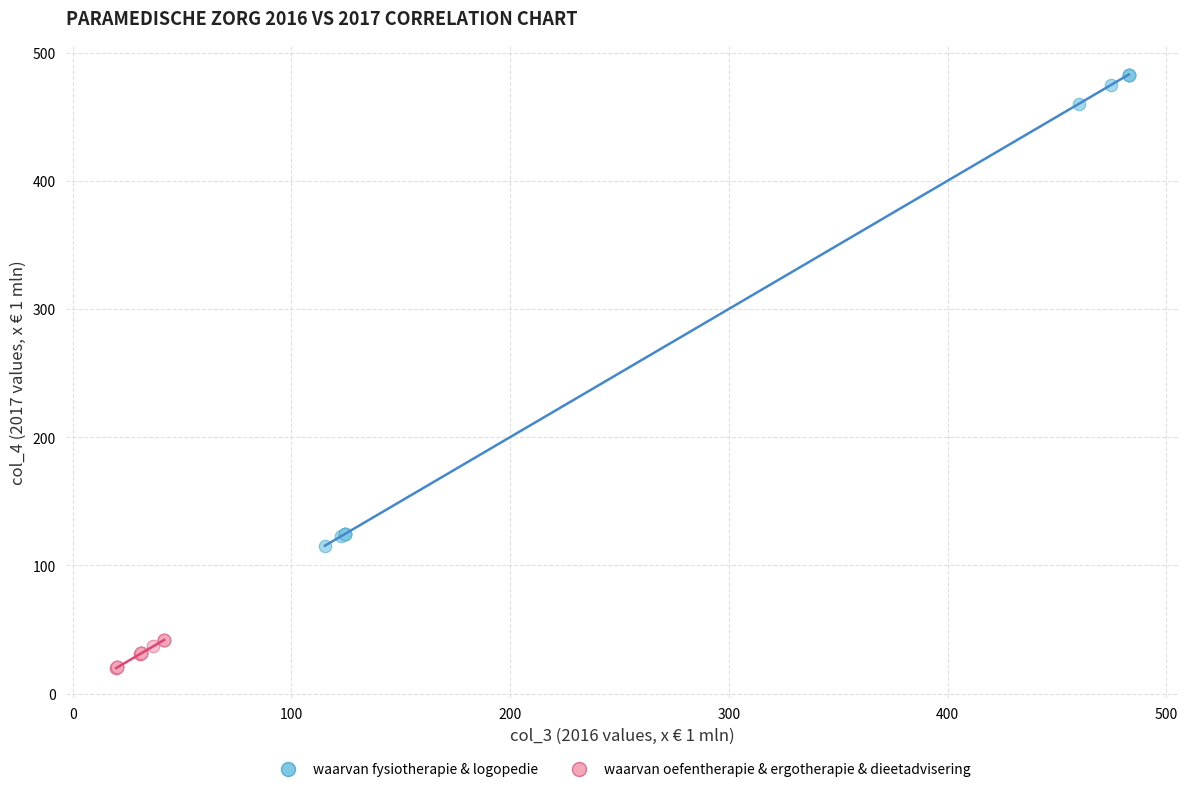

Which series contains the highest Y value?

waarvan fysiotherapie & logopedie